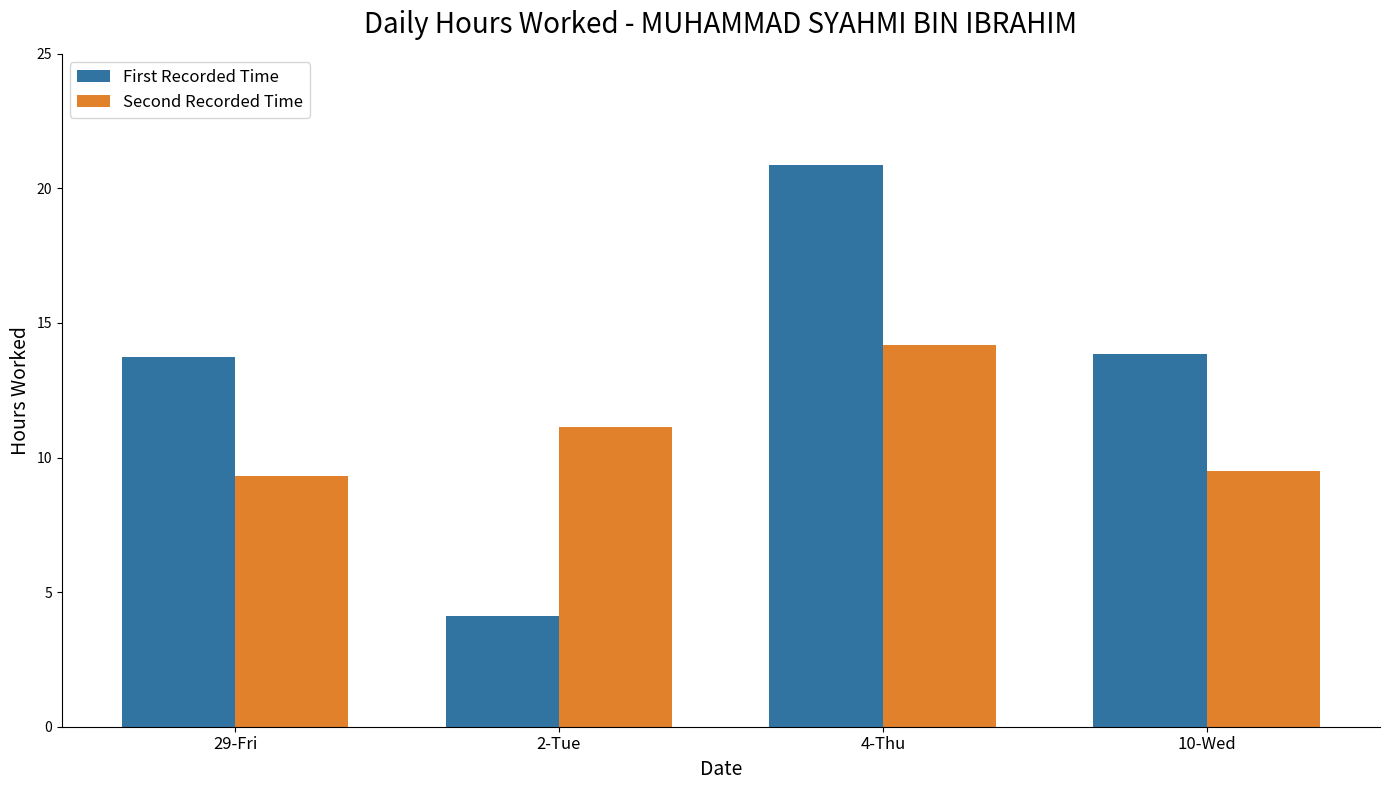

What is the greatest value displayed?

20.9